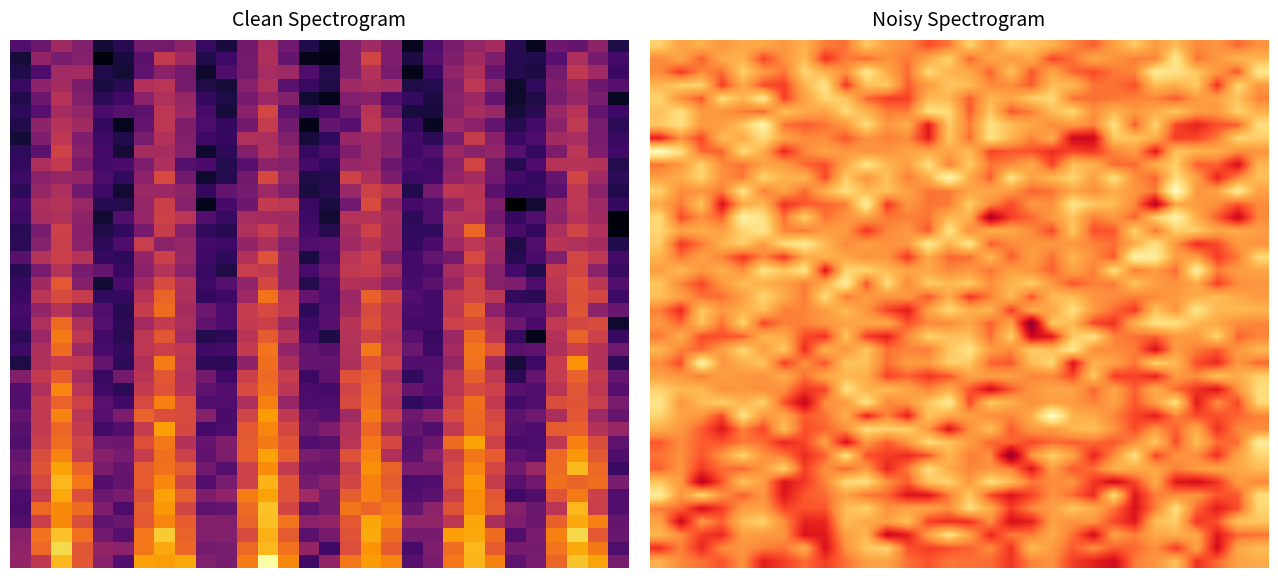

At how many categories does at least one series exceed 1216?

29